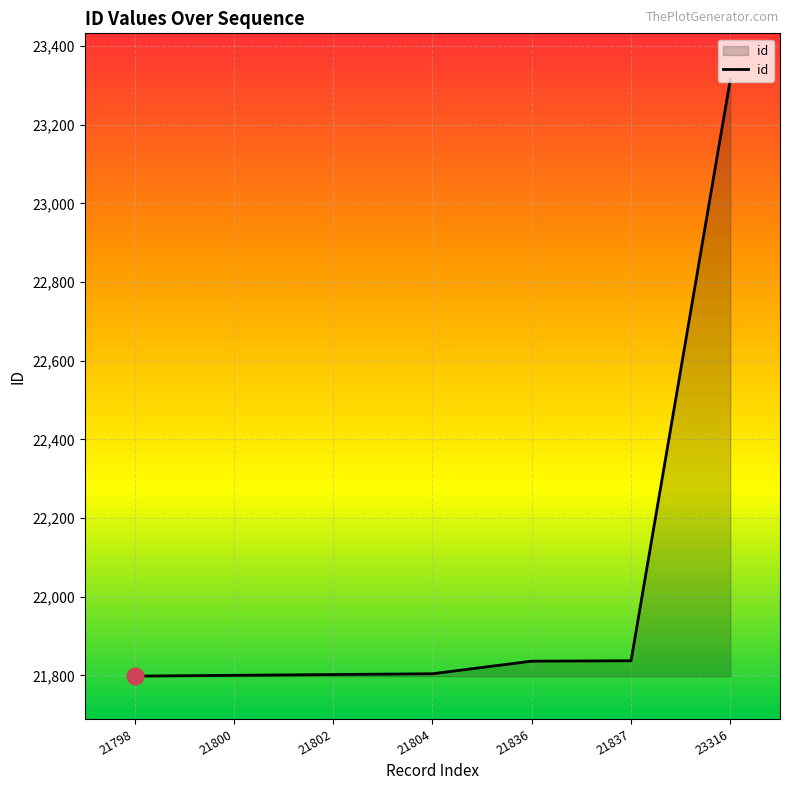

True or false: the data shows 23316 at 23316.

True